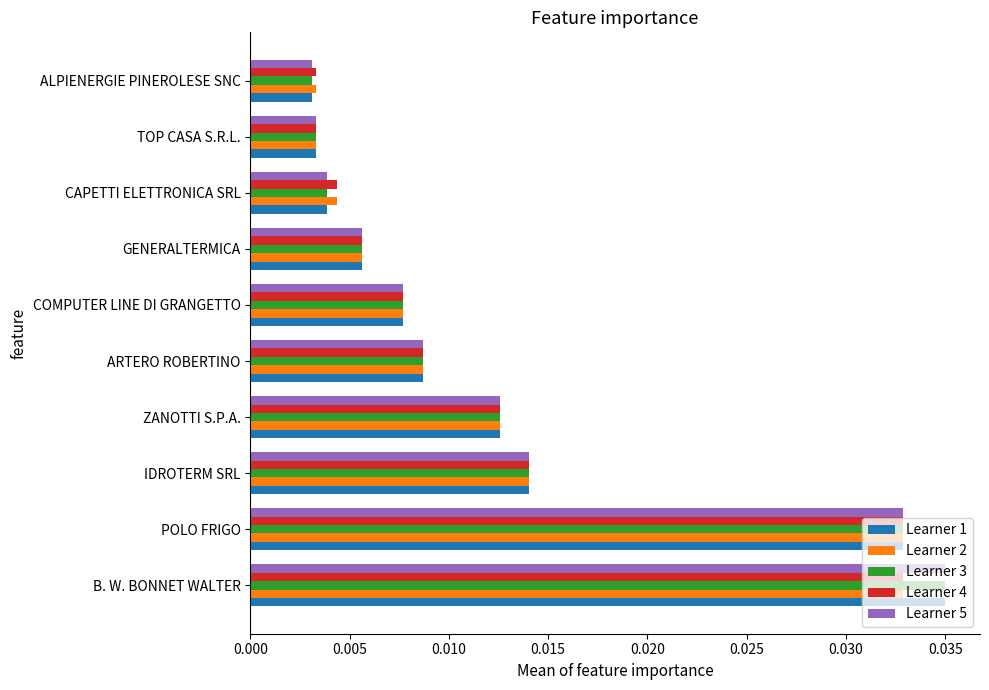

At which label does Learner 3 reach its peak?

B. W. BONNET WALTER